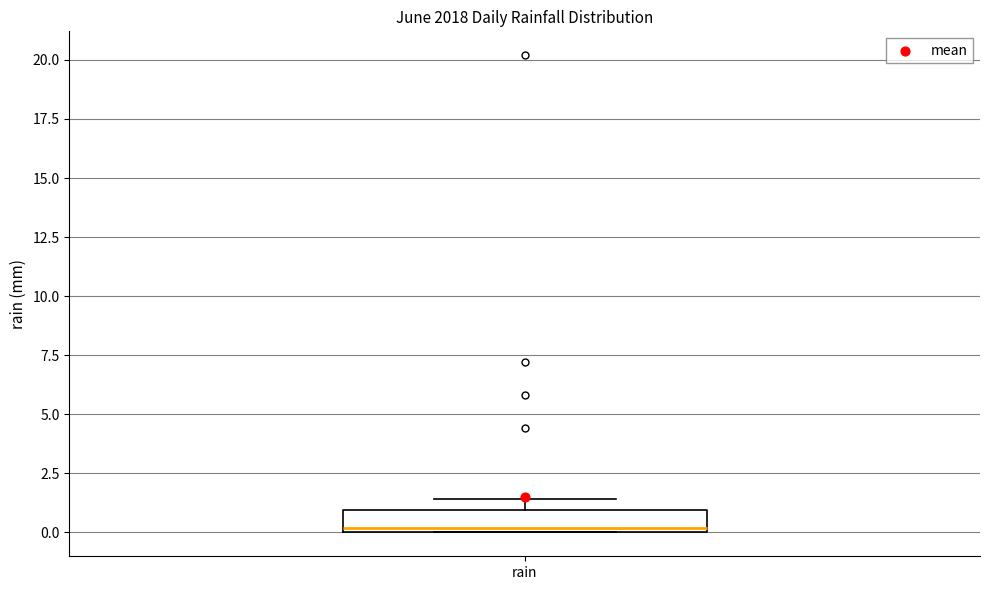

Where is the lower edge of the box for rain on the y-axis? The values are not printed on the chart, so give them approximately, as read against the axis.

0.0